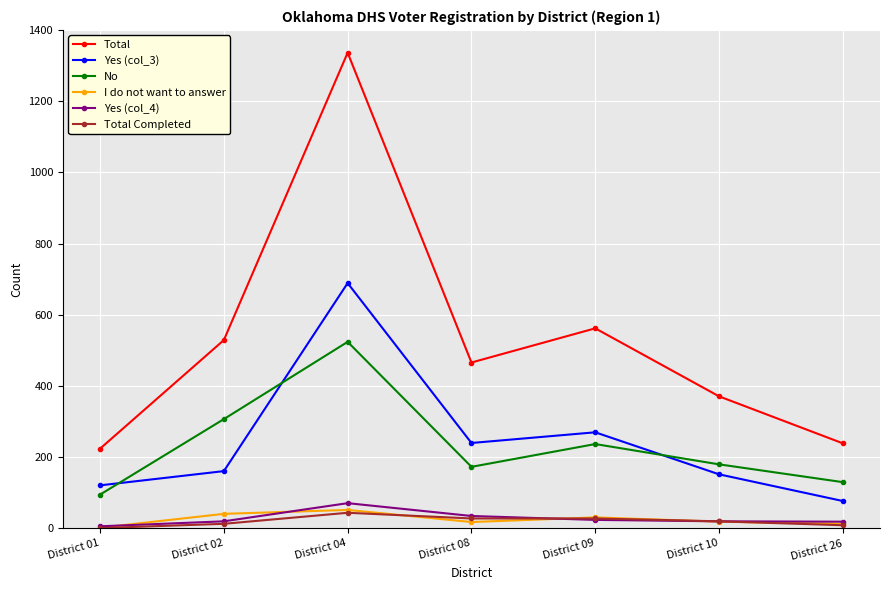

Which category has the highest value across all series?

District 04